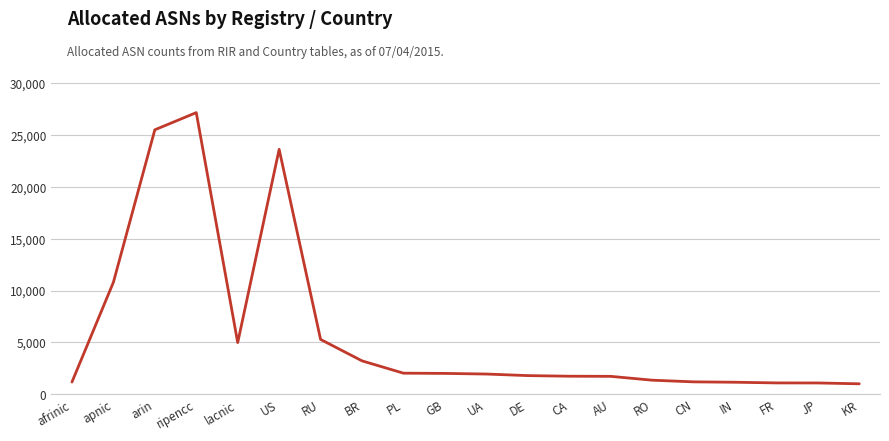

What is the change in value from BR to GB?

-1209